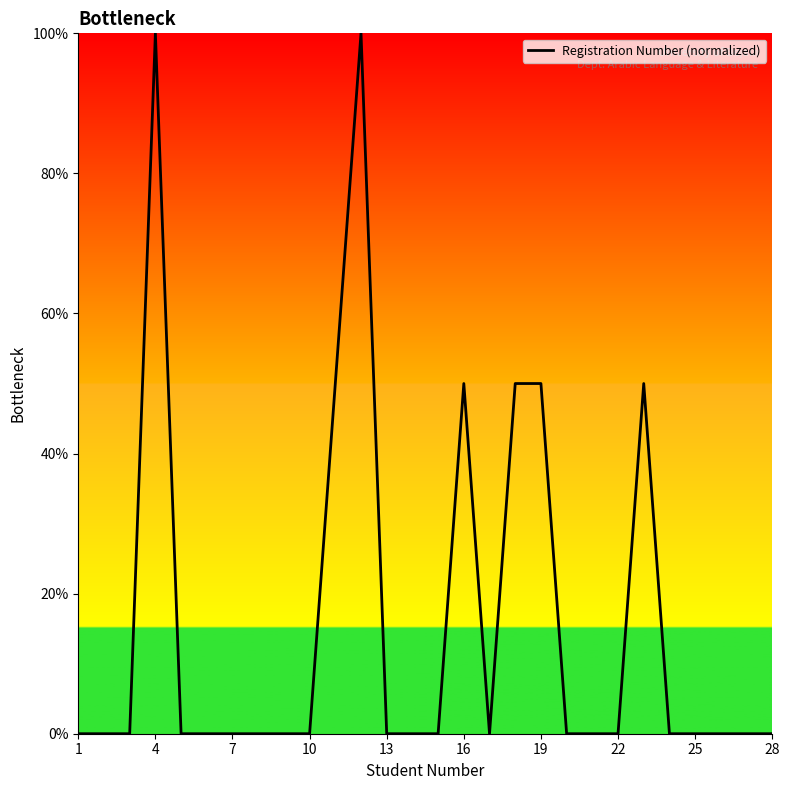

True or false: the data has more than 2 interior local peaks.

True